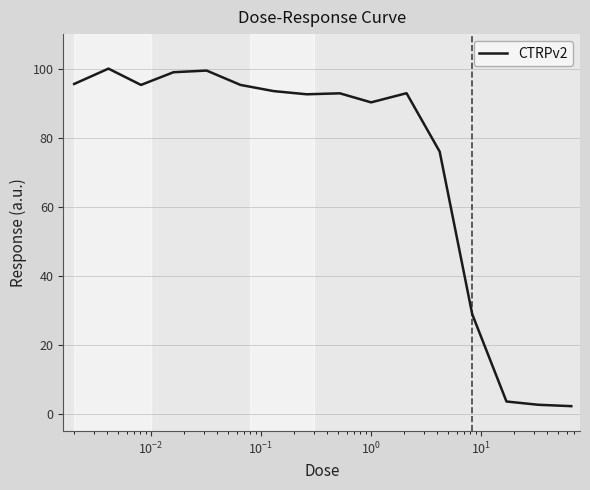

What is the difference between the maximum and minimum values?

97.8